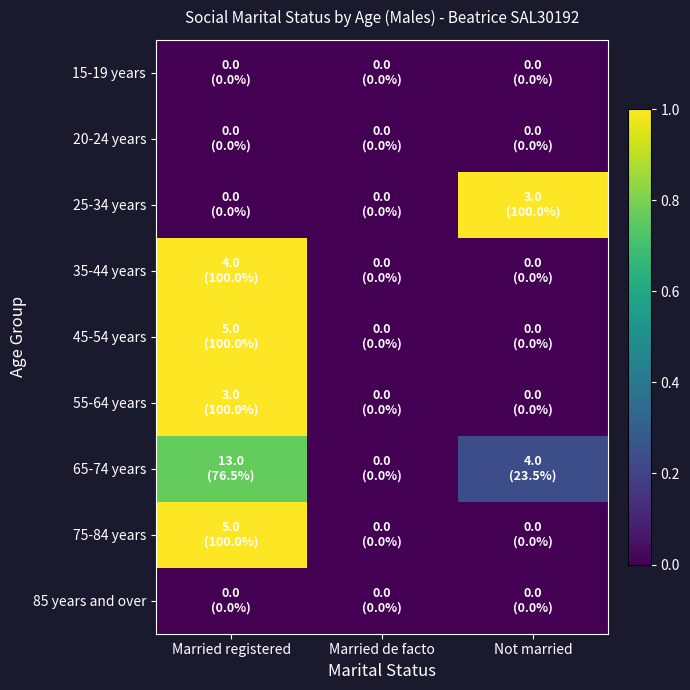

Which label corresponds to the smallest value in the chart?

Married registered